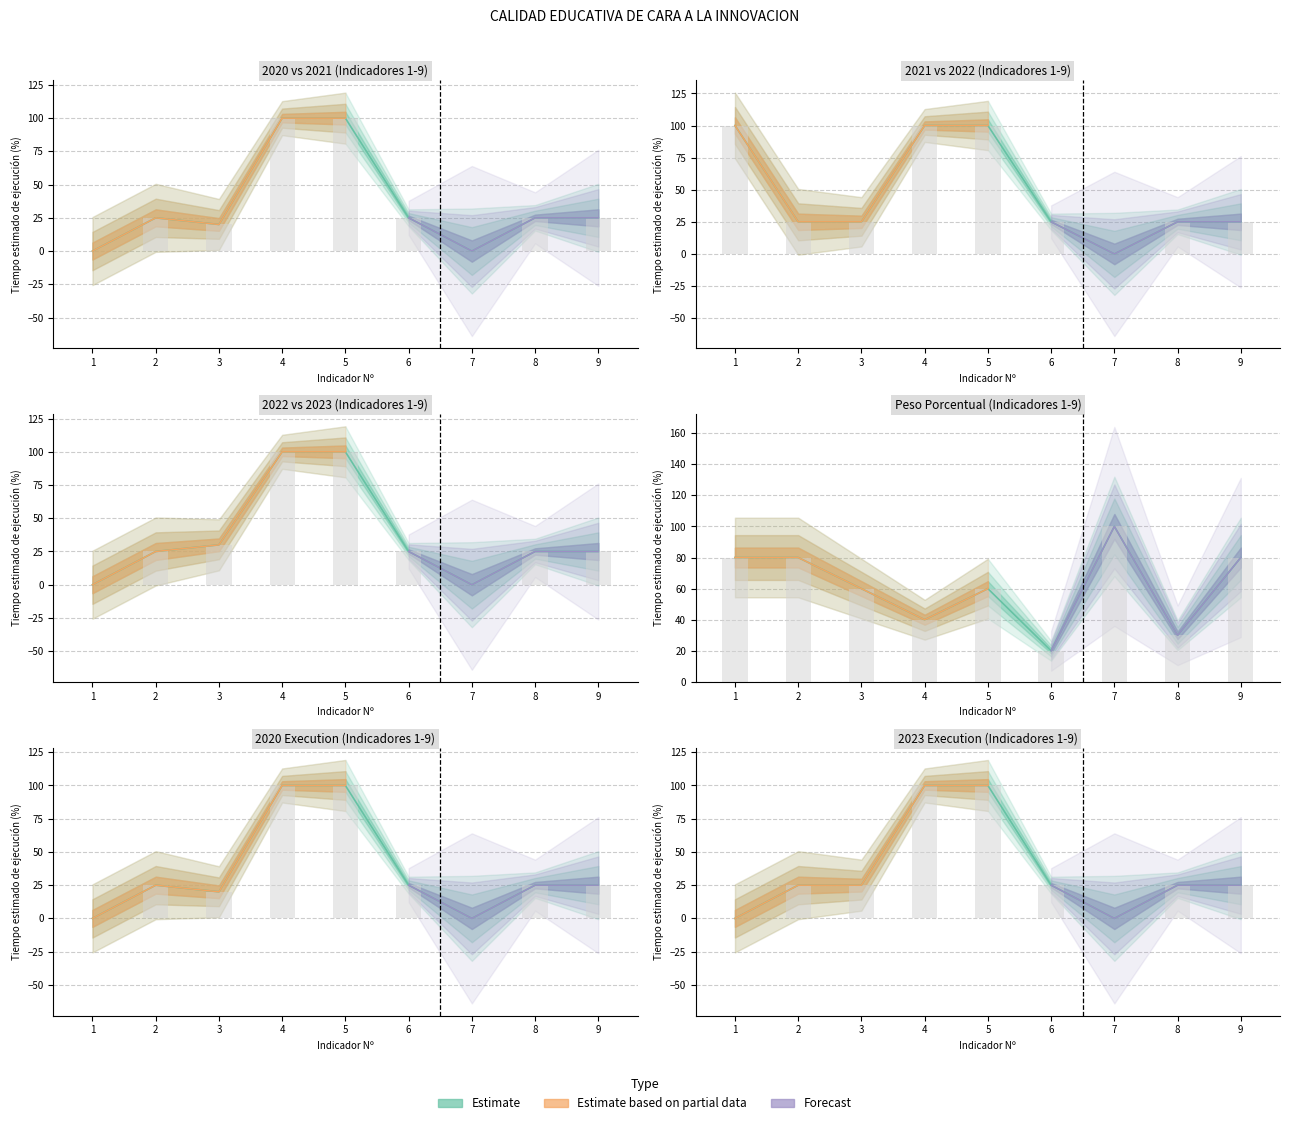

At which label does 2021 reach its minimum?

7